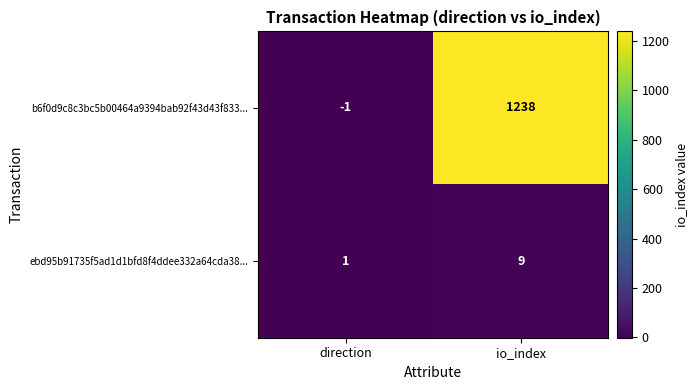

Which series has the largest range (max minus min)?

b6f0d9c8c3bc5b00464a9394bab92f43d43f833...